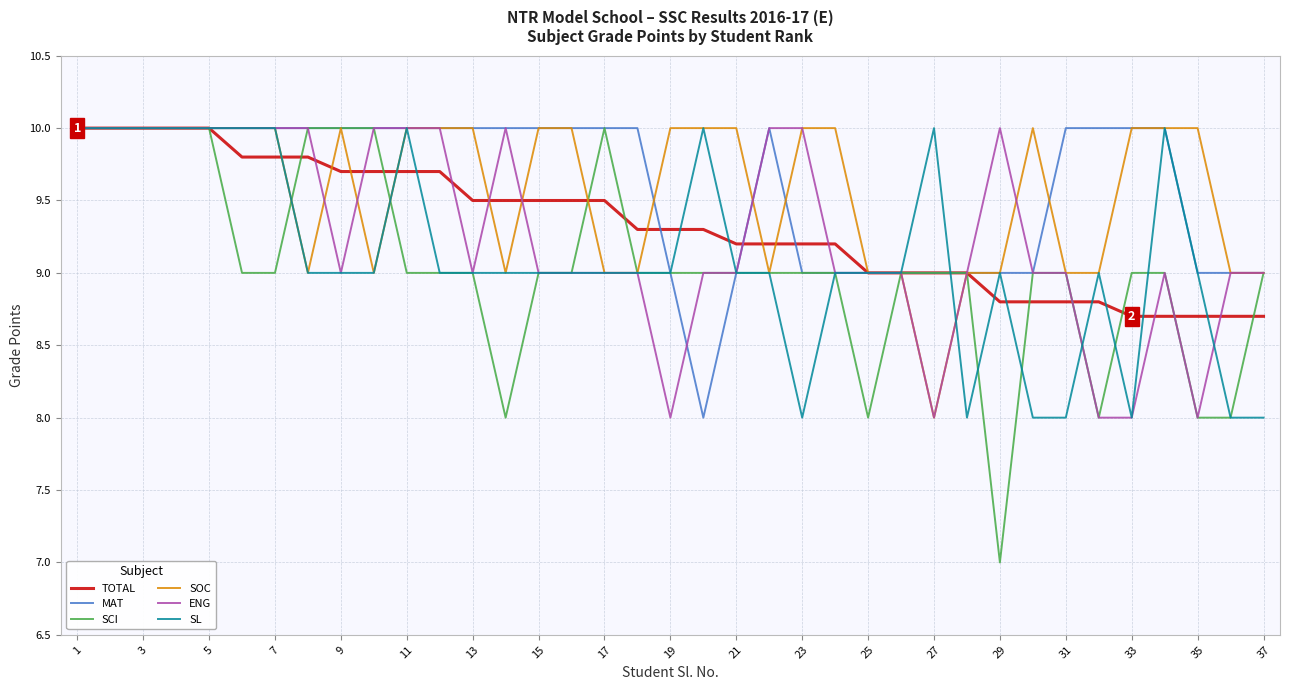

What is the minimum value shown in the chart?

7.0